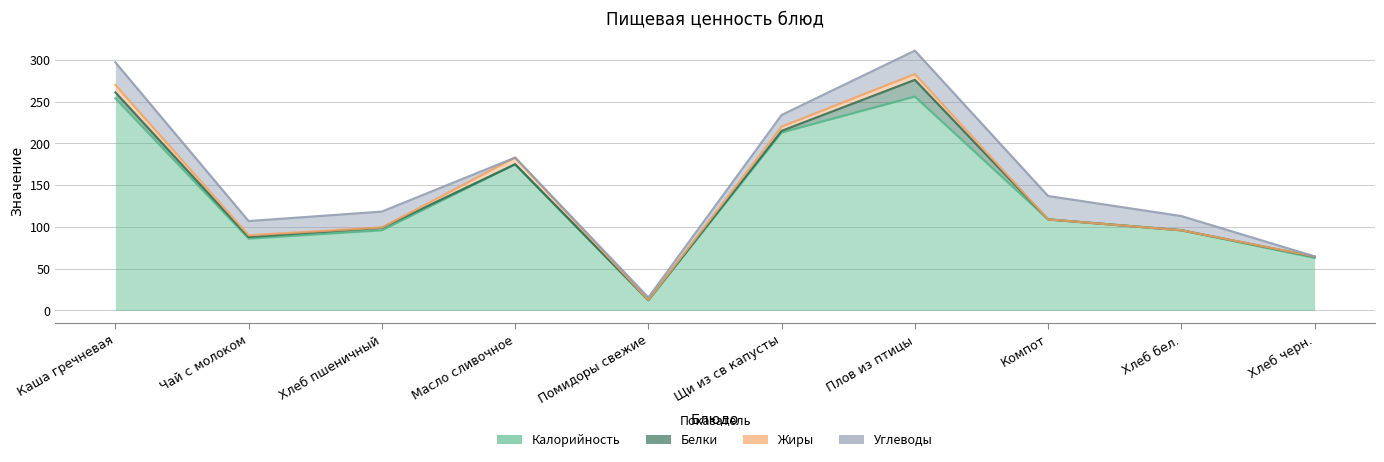

How many series are shown in this chart?

4